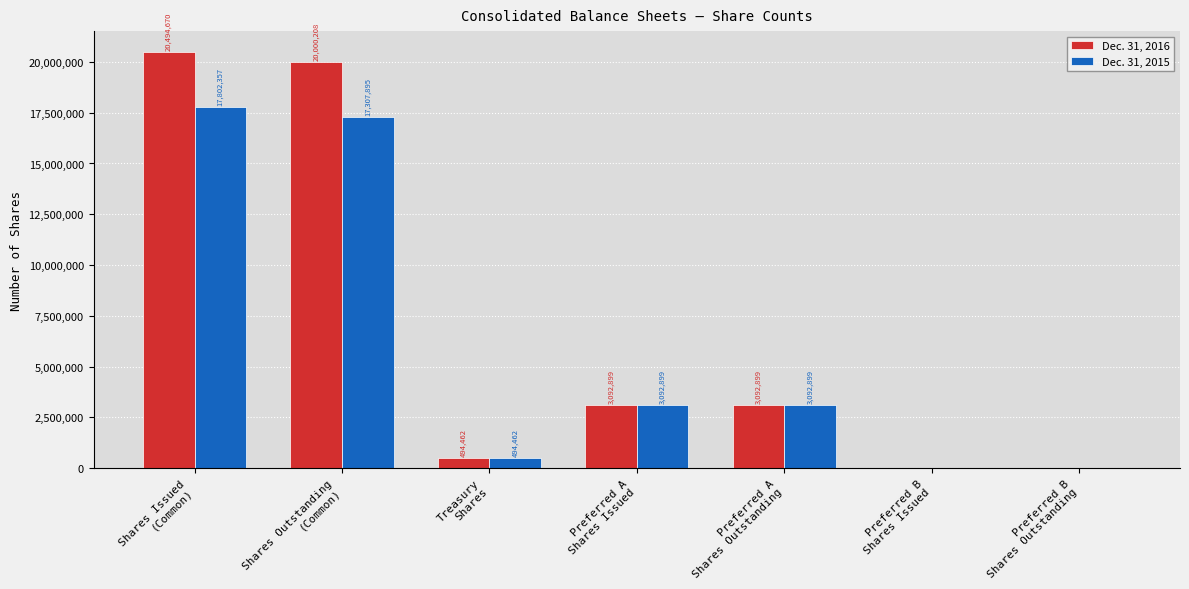

What is the sum of all Dec. 31, 2016 values?

47175138